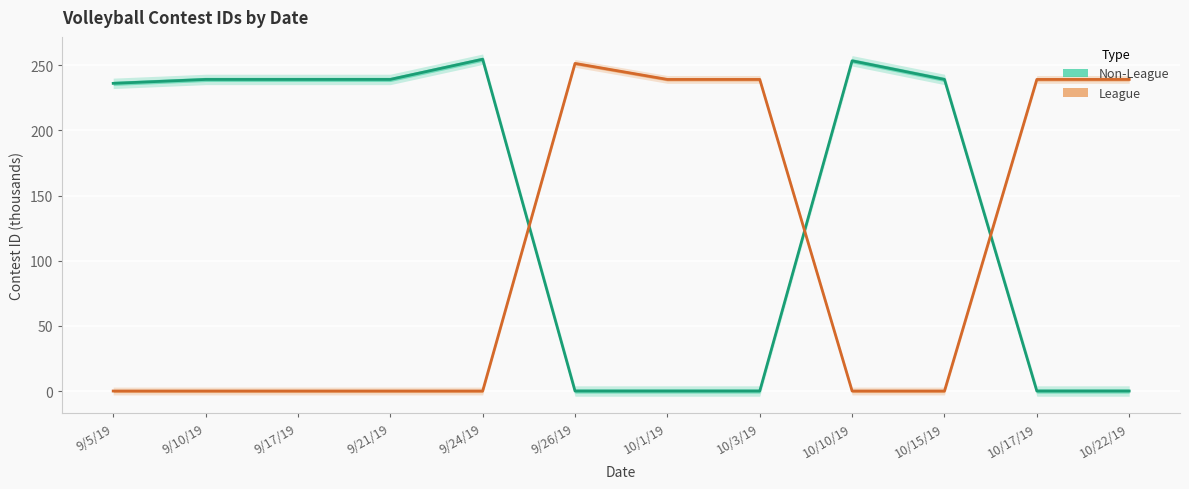

What is the greatest value displayed?

254.6